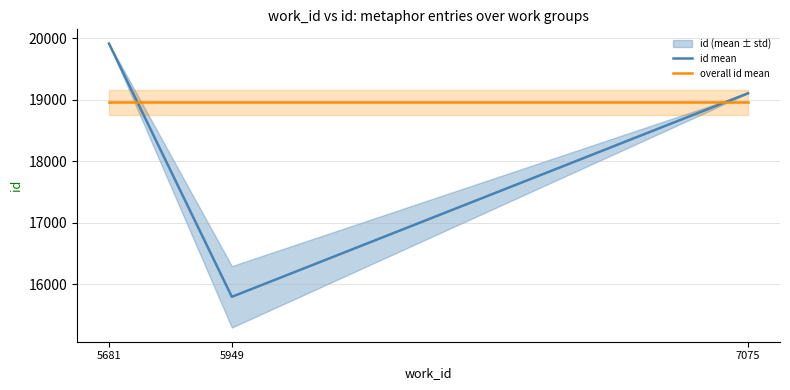

Count the number of data series in this chart.

2